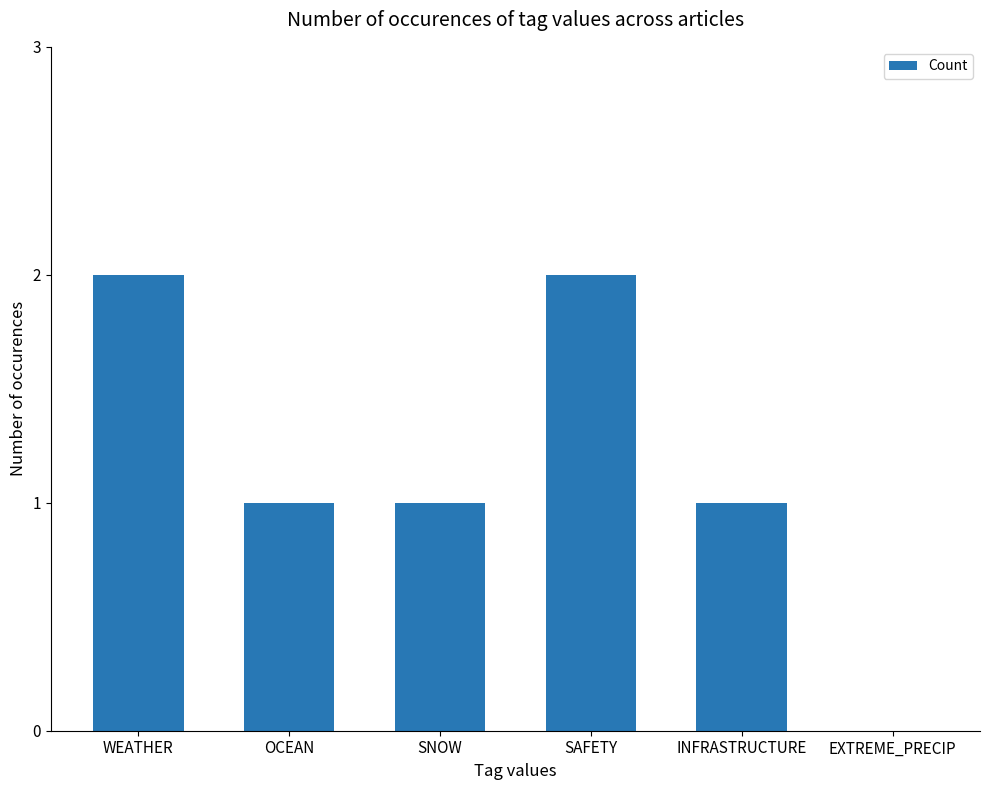

What is the ratio of the value at OCEAN to the value at SNOW?

1.0